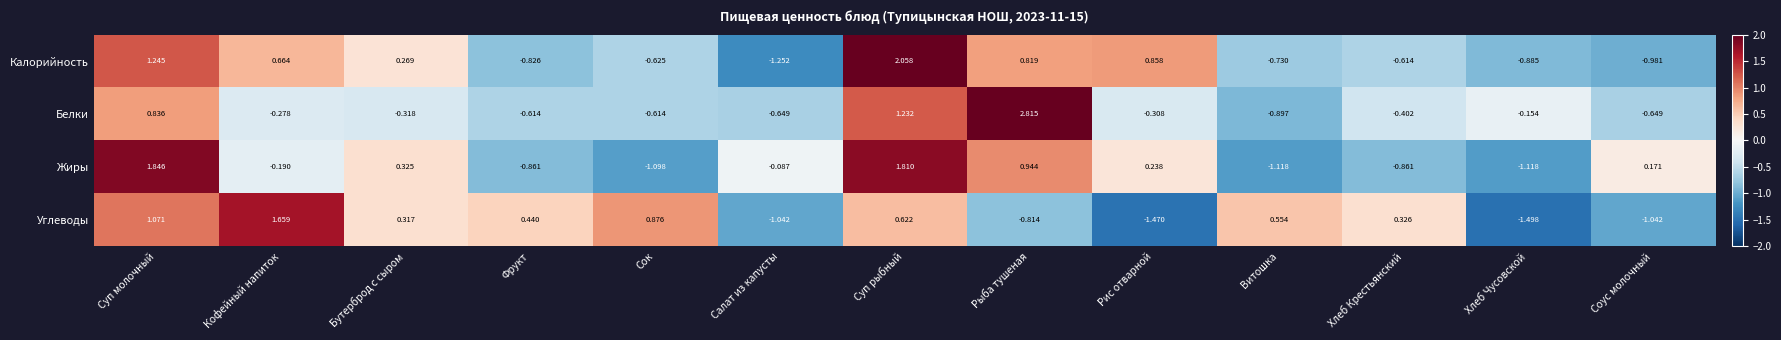

At which category is the sum across all series the highest?

Суп рыбный